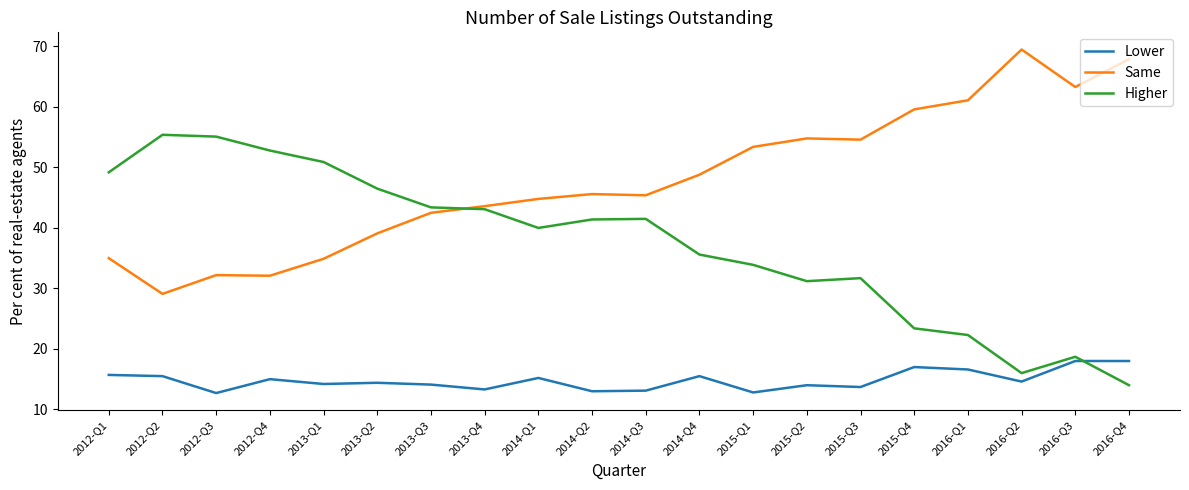

List the series in order of their peak value, lowest first.

Lower, Higher, Same